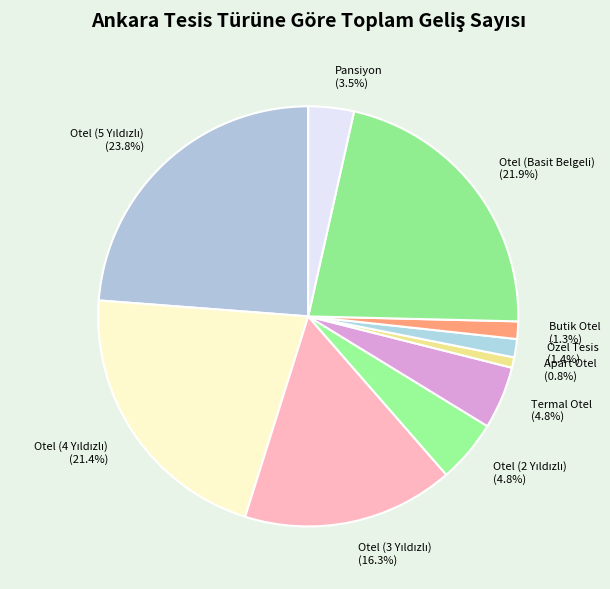

What percentage is the Özel Tesis slice, to the nearest percent?

1%